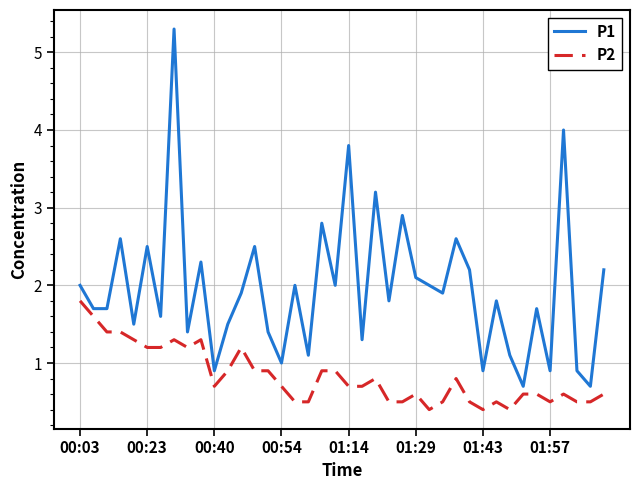

What are all the series names shown in the legend?

P1, P2